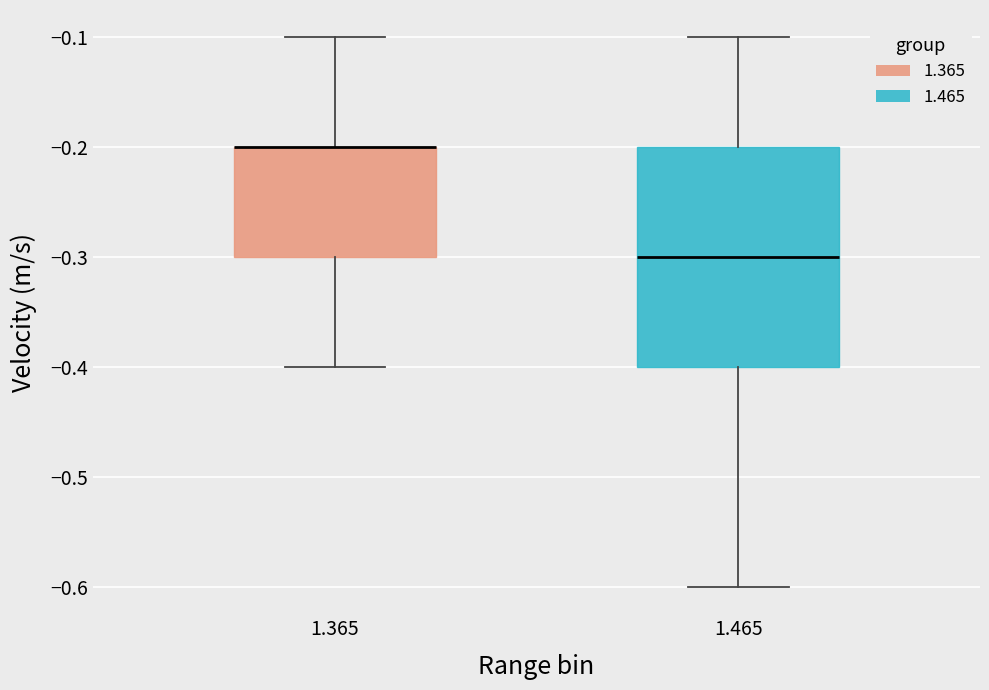

Comparing the boxes themselves (not the whiskers), which one is the tallest?

1.465